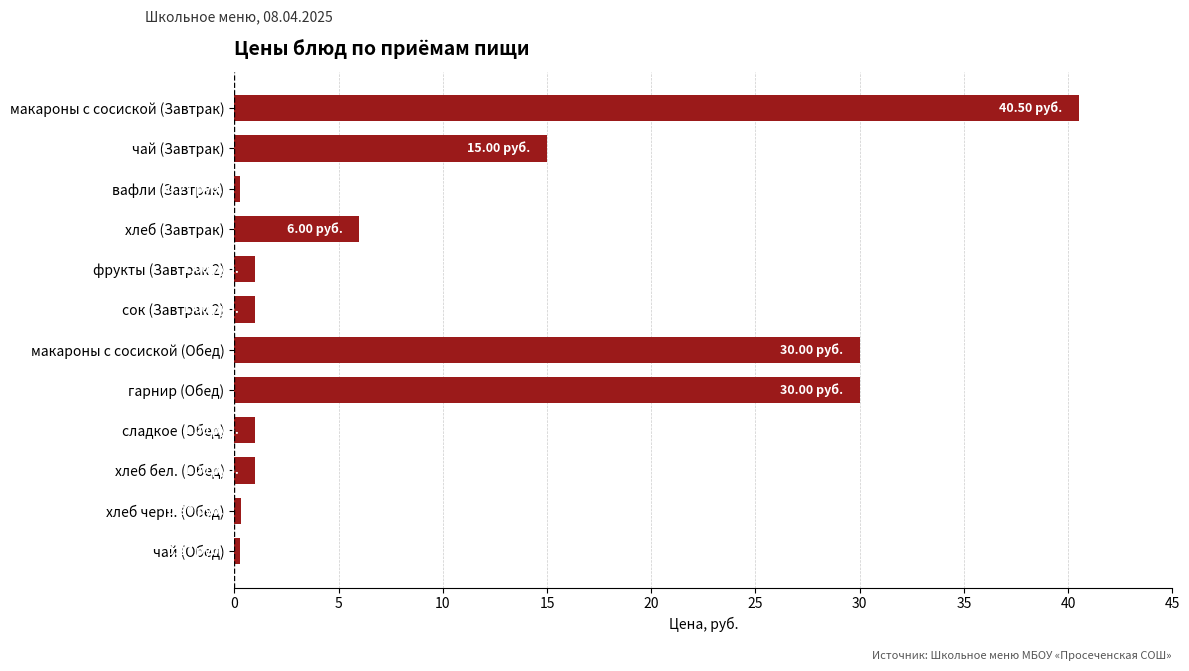

What is the maximum value shown in the chart?

40.5